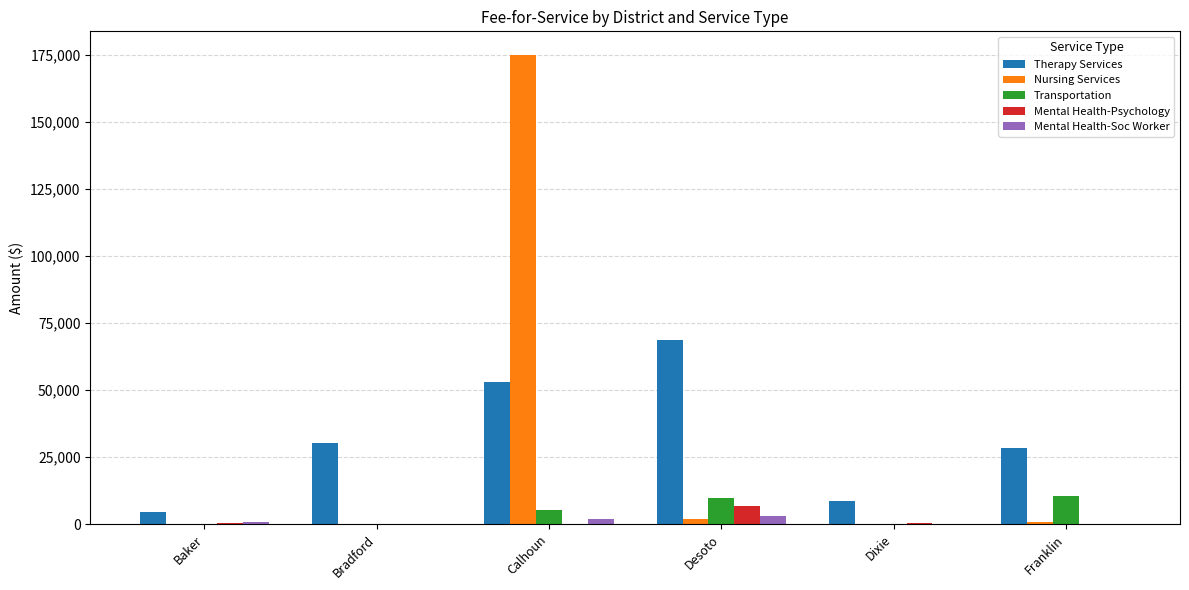

What is the maximum value for Mental Health-Psychology?

6765.5